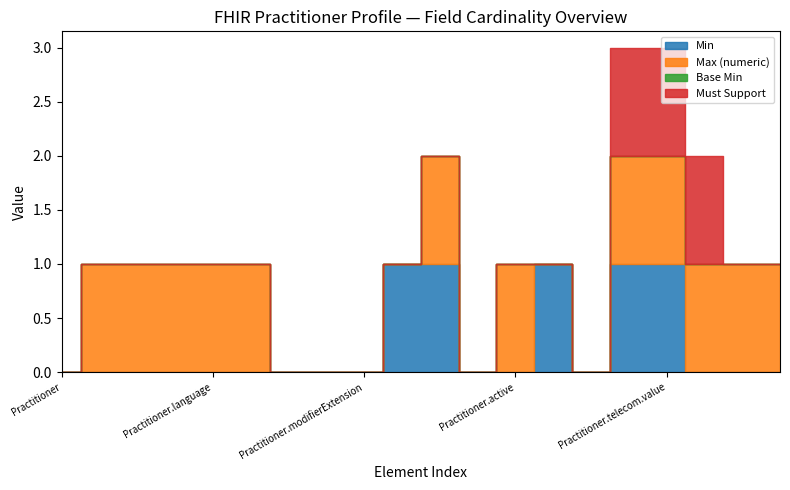

How many lines are shown in the chart?

4